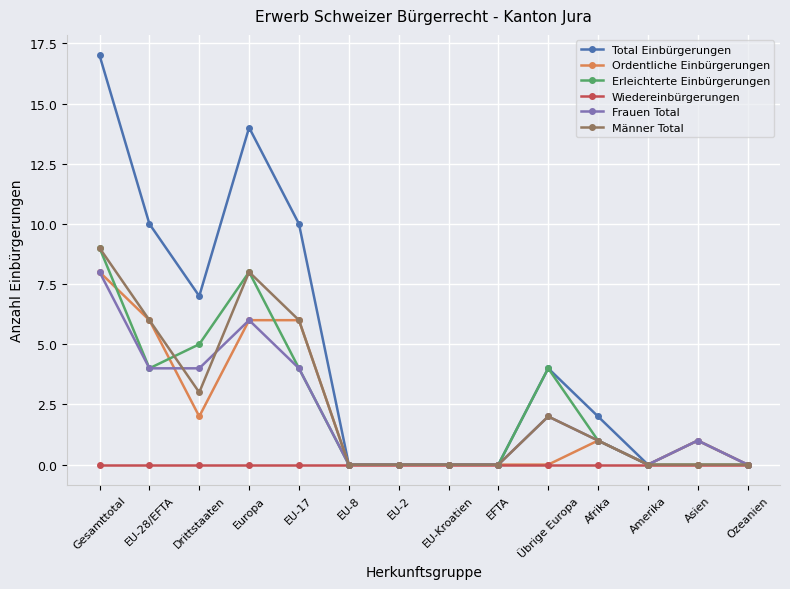

Which category has the highest value in the Ordentliche Einbürgerungen series?

Gesamttotal